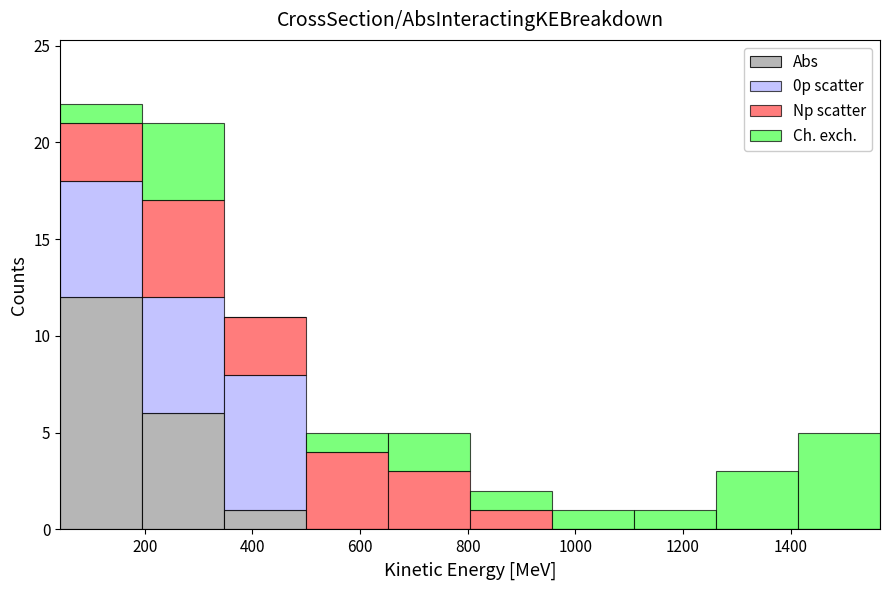

What is the total height of the stacked bar covering 200 to 340 on the x-axis? Neither the bar edges nor the heights are printed on the chart, so give them approximately, as read against the axes.

21